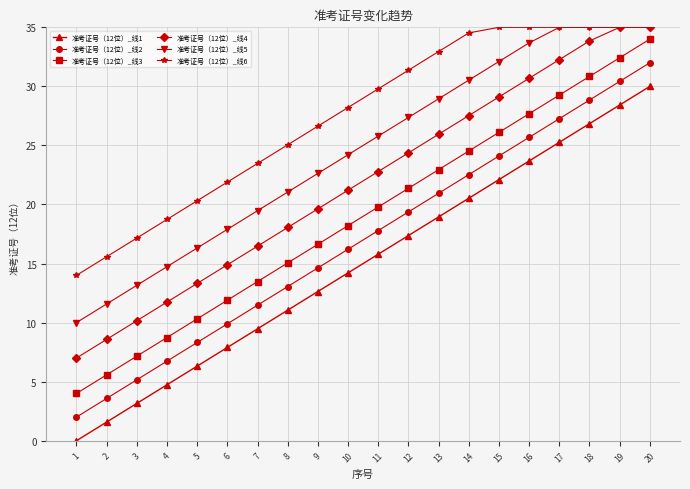

What is the difference between the second highest and second lowest values in the 准考证号（12位）_线2 series?

26.8